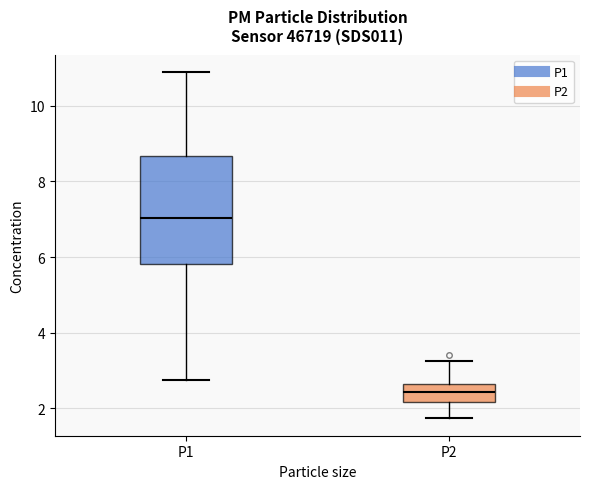

Reading left to right, transcribe this box plot: for each box, give where its median line is, the range the box spans, and where its two whiskers end, as read against the y-axis. The values are not printed on the chart, so give them approximately, as read against the axis.

P1: median 7.0, box 5.8 to 8.6, whiskers 2.8 to 11.0
P2: median 2.4, box 2.2 to 2.6, whiskers 1.8 to 3.2